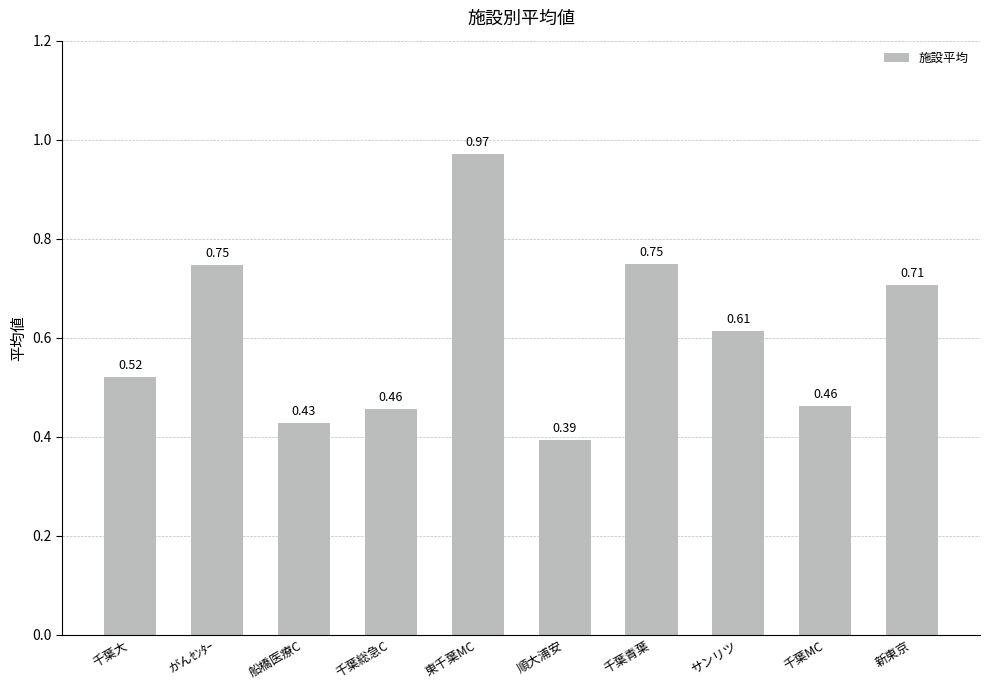

At which category does the chart reach its minimum across all series?

順大浦安